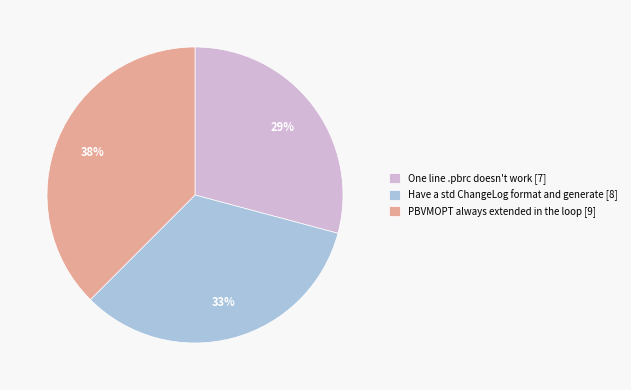

Is the sum of Have a std ChangeLog format and generate [8] and PBVMOPT always extended in the loop [9] greater than half?

Yes